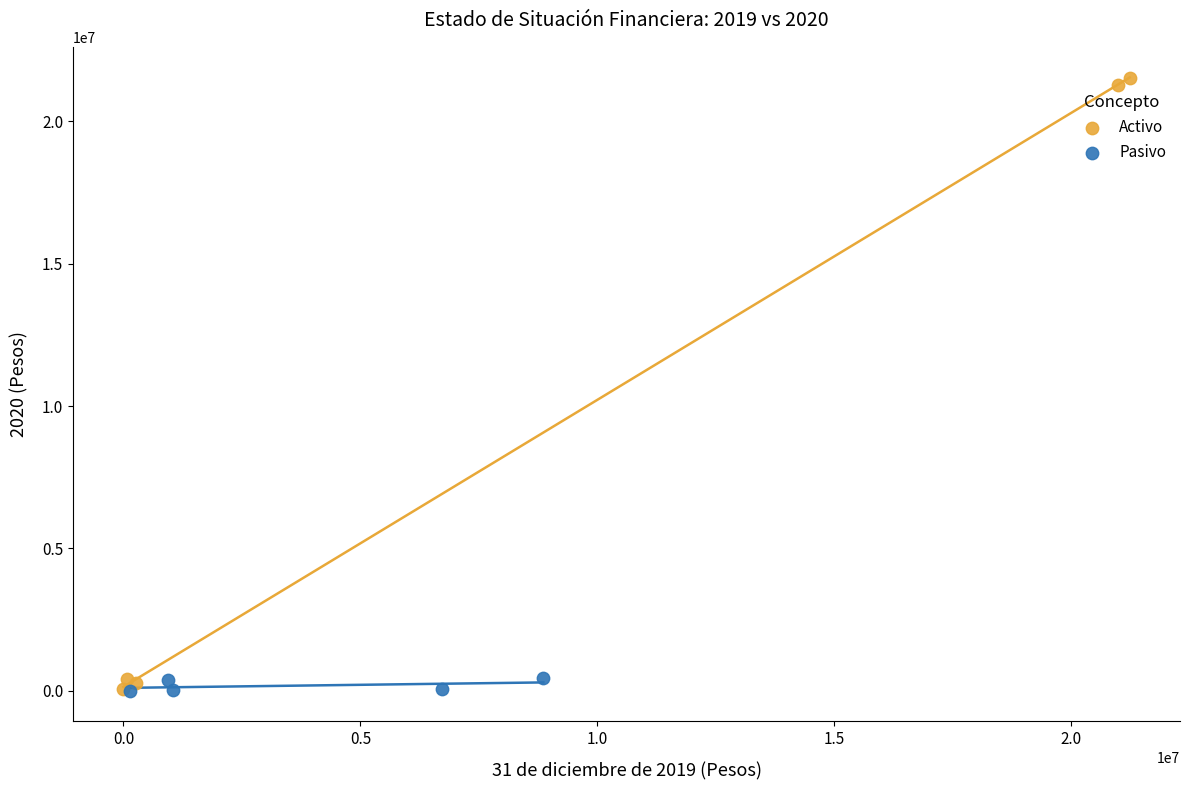

Which series contains the highest Y value?

Activo